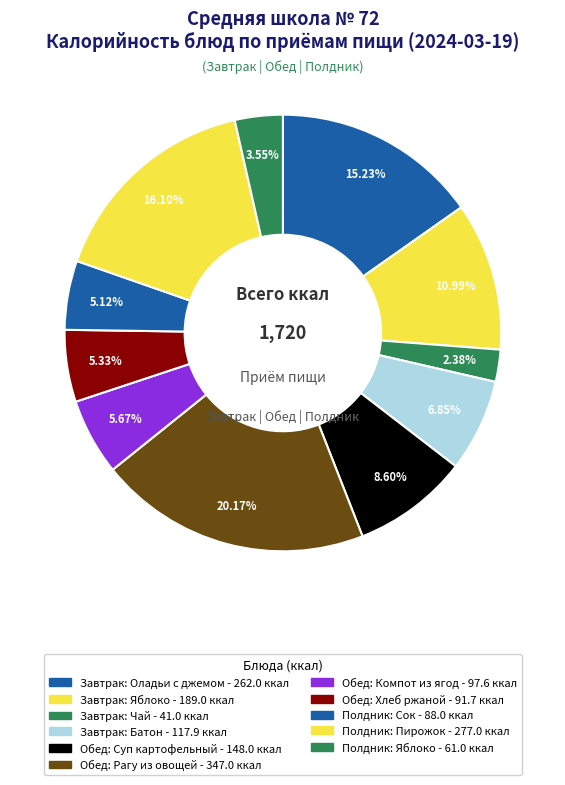

Do Обед: Компот из ягод and Обед: Рагу из овощей together represent more than half of the pie?

No